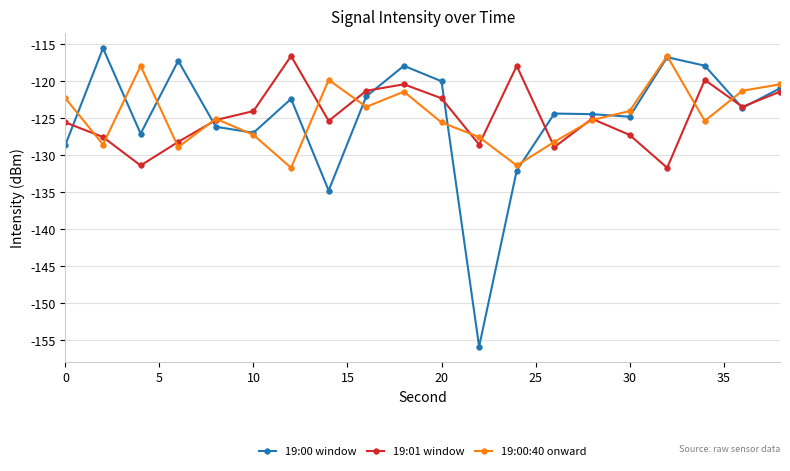

How many data points in 19:00:40 onward are less than -125?

11